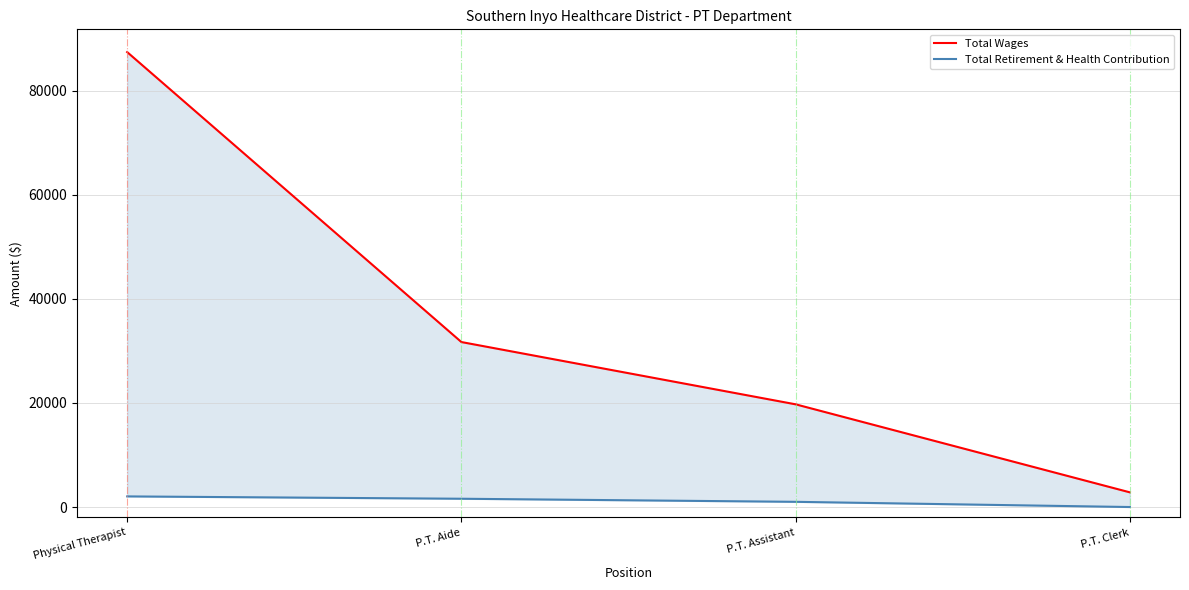

Count the Total Retirement & Health Contribution values in the range 1000 to 2041.

3